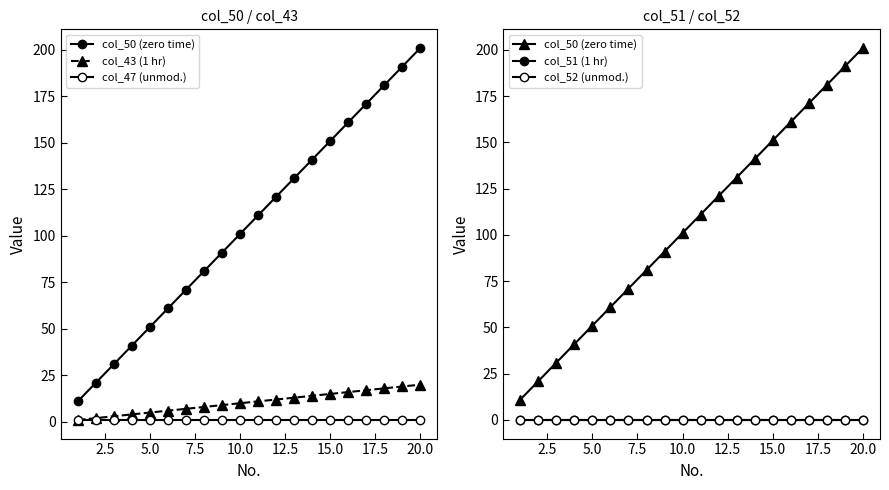

At 12.5, list the series in order from smallest to largest.

col_51 (1 hr), col_52 (unmod.), col_47 (unmod.), col_43 (1 hr), col_50 (zero time)